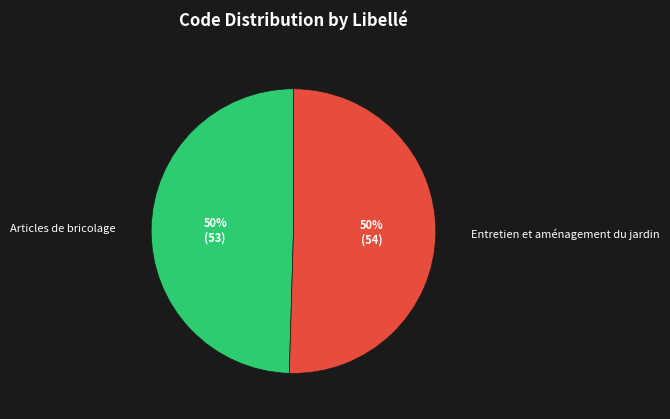

How many slices are in this pie chart?

2